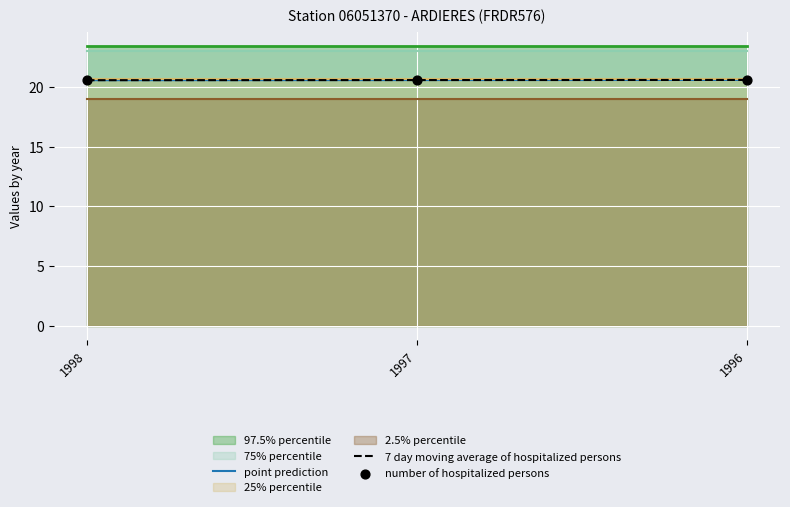

Is the value of point prediction at 1997 greater than the value of 7 day moving average of hospitalized persons at 1997?

No